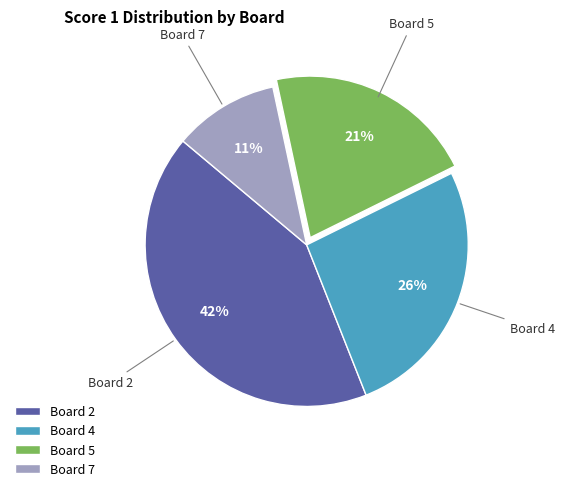

Count the number of slices in the pie.

4